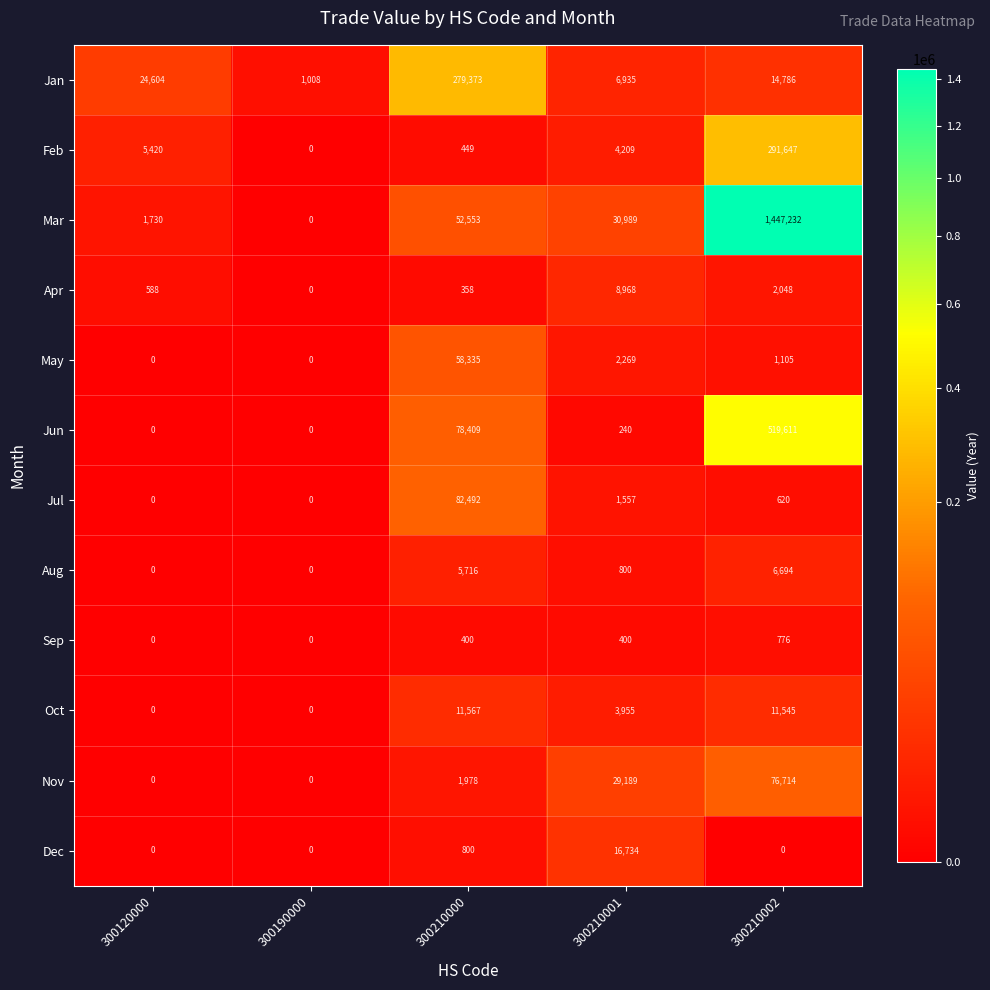

True or false: Jan has a value of 371948 at 300210000.

False